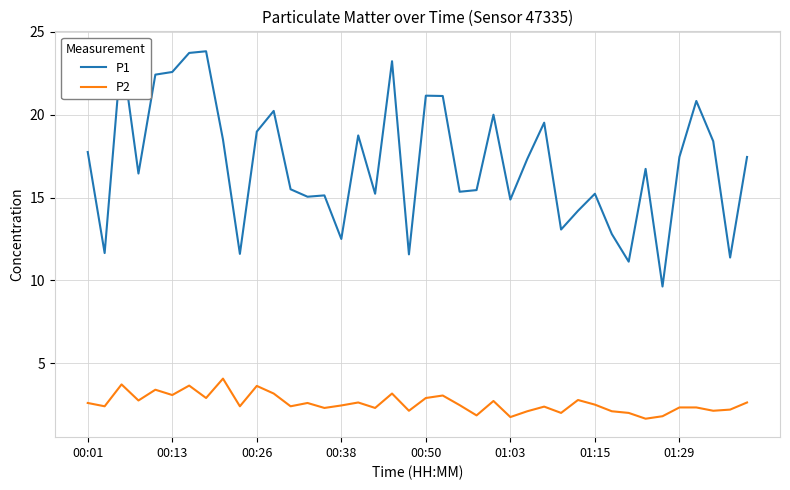

Between 34 and 27, which is larger?

27